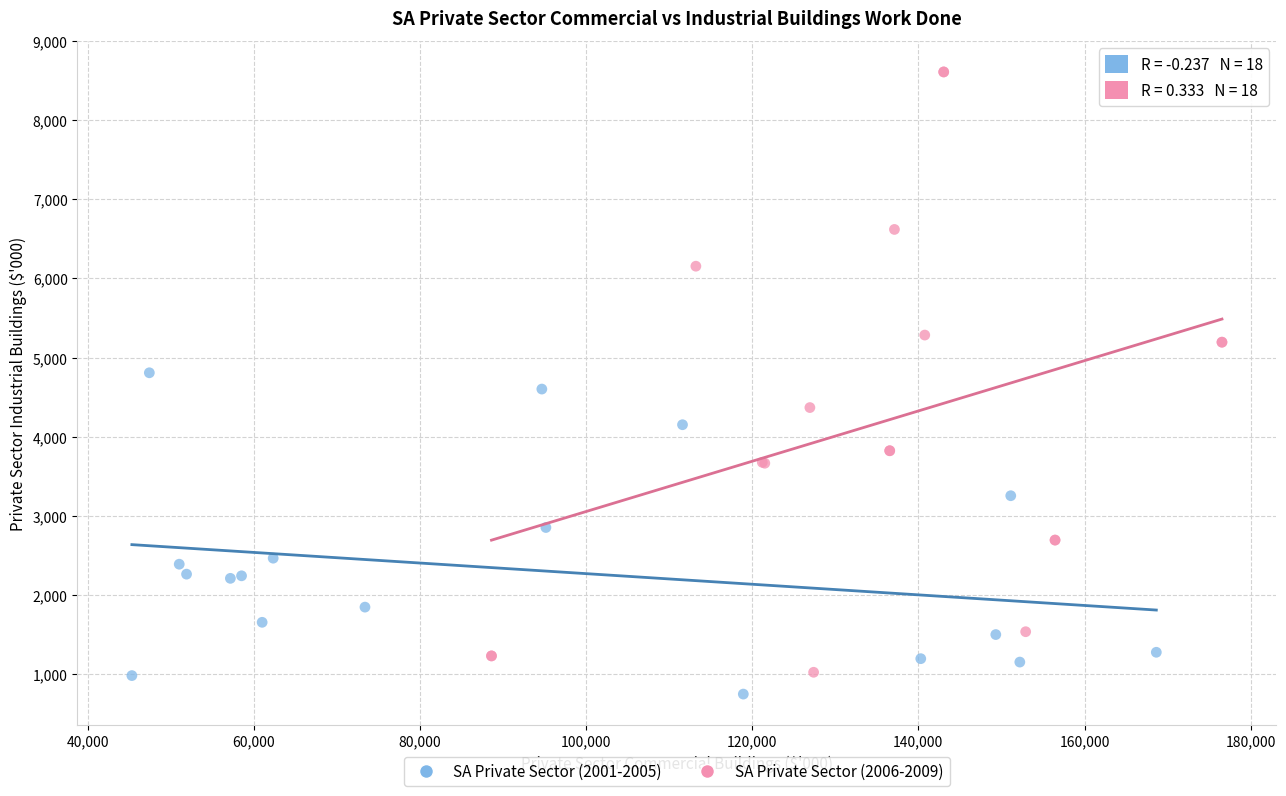

Which series contains the highest Y value?

SA Private Sector (2006-2009)